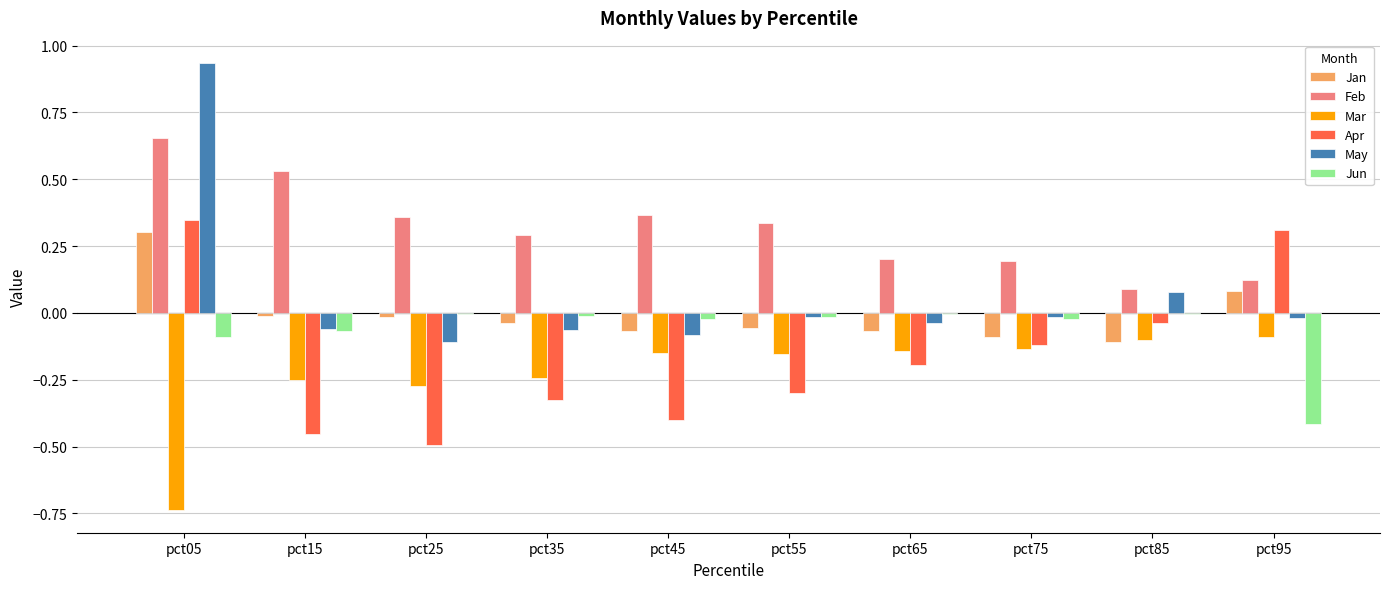

True or false: May has a value of -0.0 at pct15.

False